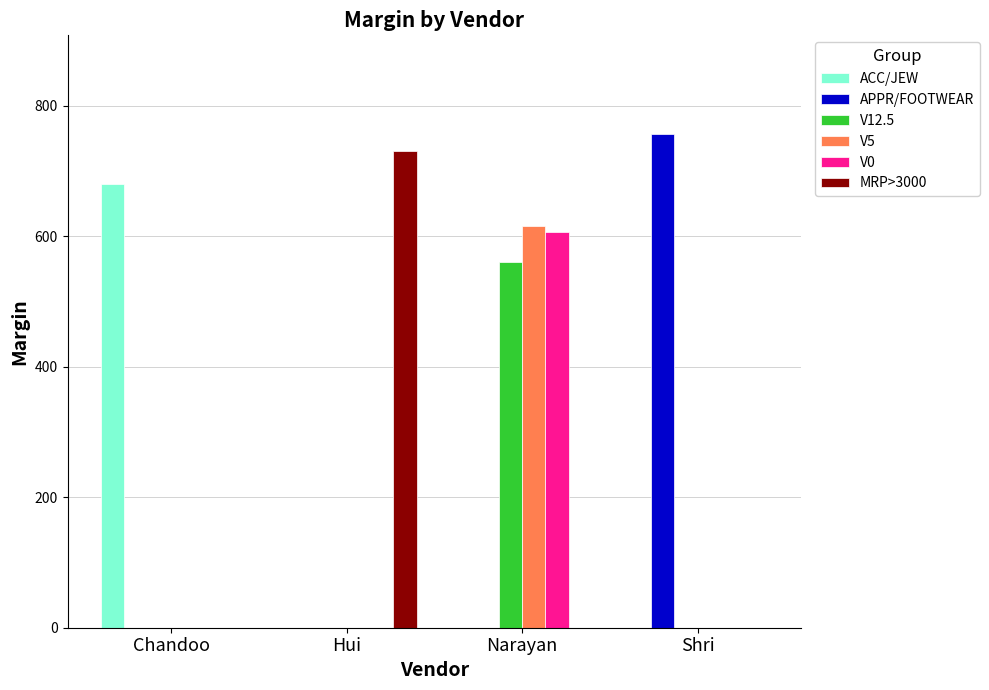

How many data points does each series have?

4